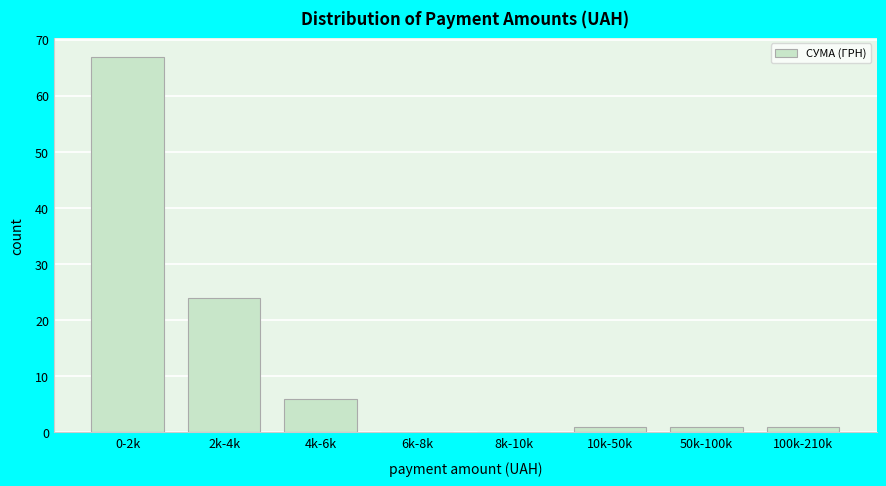

Reading right to left, extract all data points from this chart.

100k-210k=1	50k-100k=1	10k-50k=1	8k-10k=0	6k-8k=0	4k-6k=6	2k-4k=24	0-2k=67